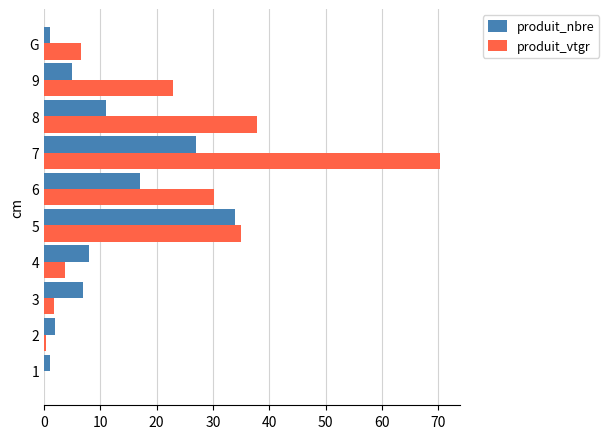

What is the highest value of the produit_vtgr series?

70.3